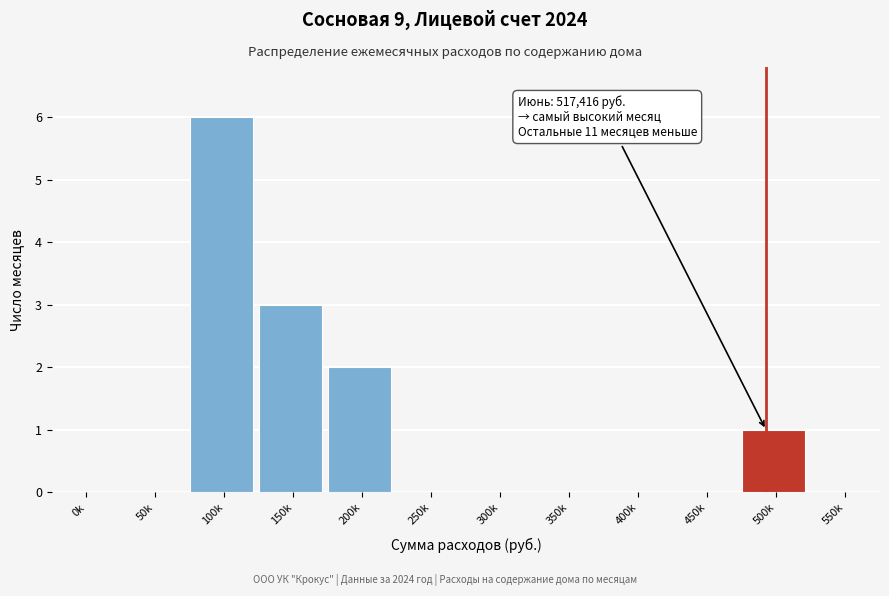

Reading left to right, extract all data points from this chart.

0k=0	50k=0	100k=6	150k=3	200k=2	250k=0	300k=0	350k=0	400k=0	450k=0	500k=1	550k=0